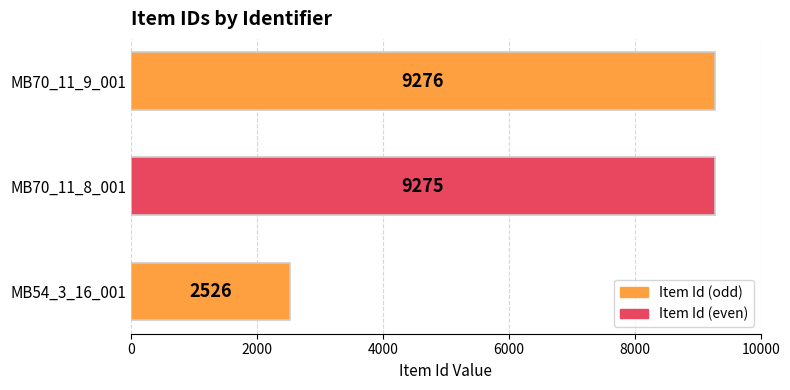

How many data points are less than 9275?

1